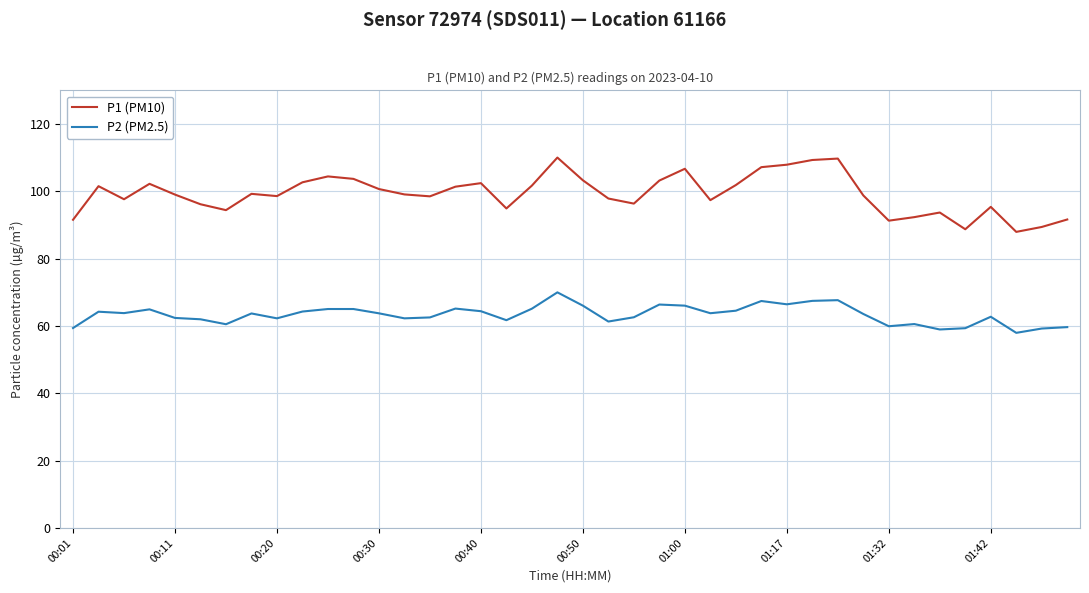

What is the difference between the maximum and minimum values in the P1 (PM10) series?

22.1